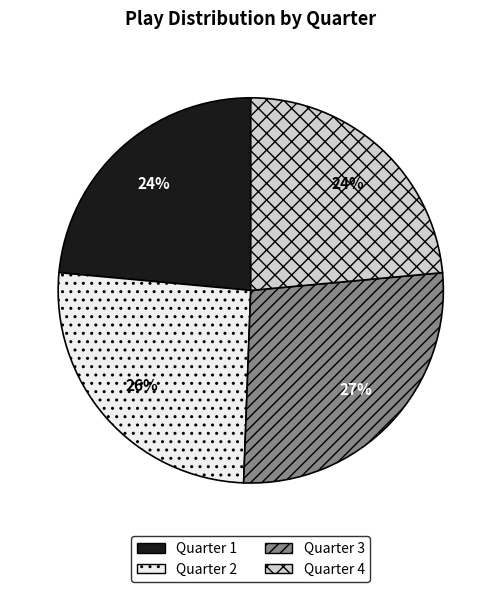

Does any single category account for the majority?

No